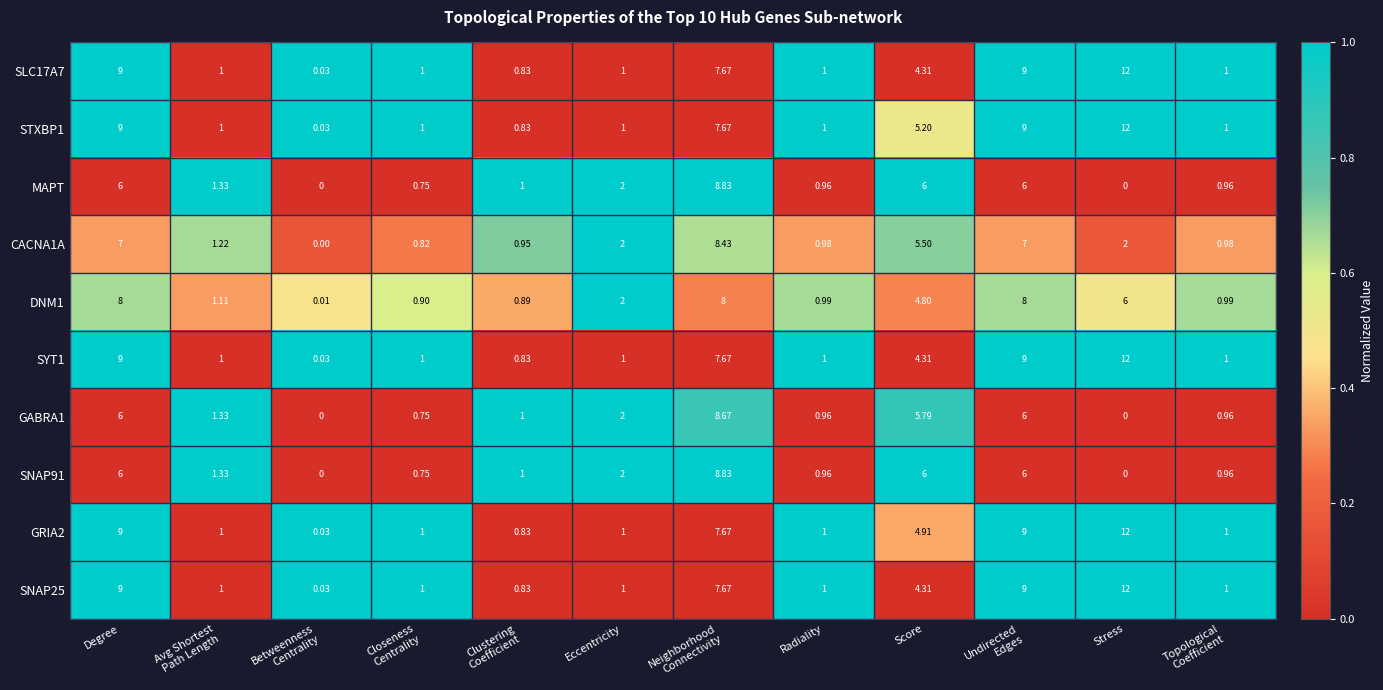

At which category does the chart reach its peak across all series?

Stress